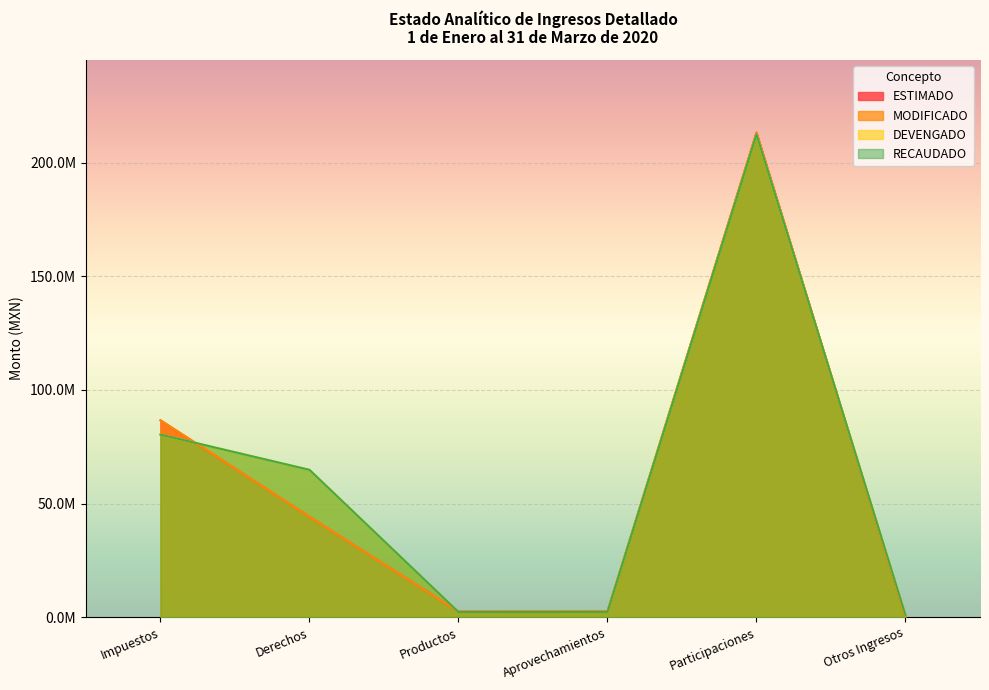

How many values in the RECAUDADO series are below 64848106?

3